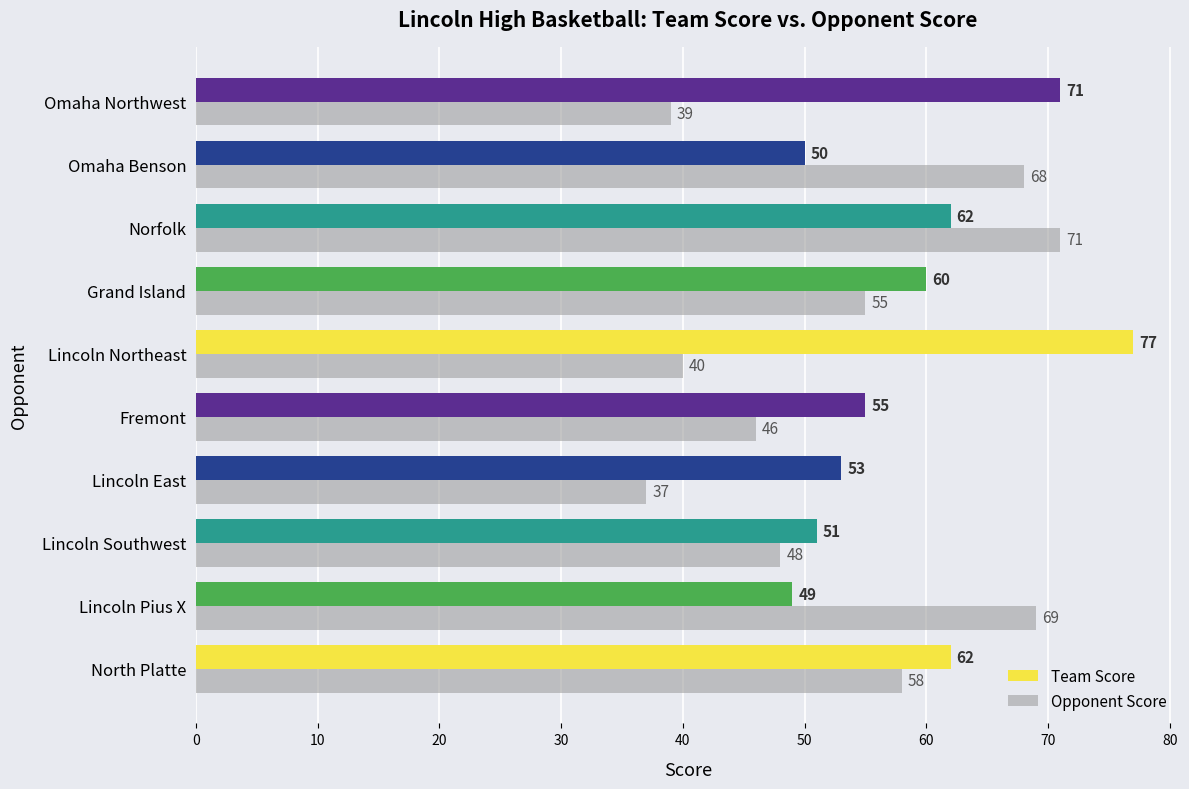

How many data points in Team Score are less than 60?

5